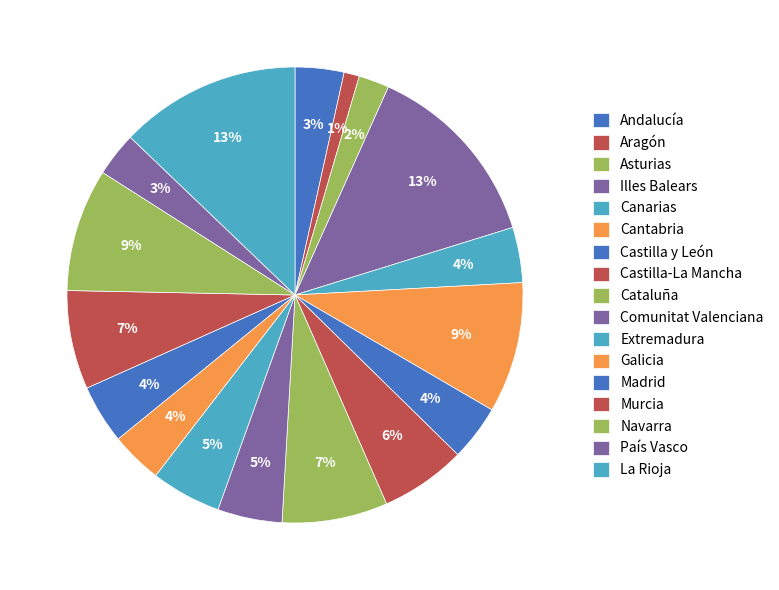

To the nearest percent, what is the combined percentage of Illes Balears and Extremadura?

18%